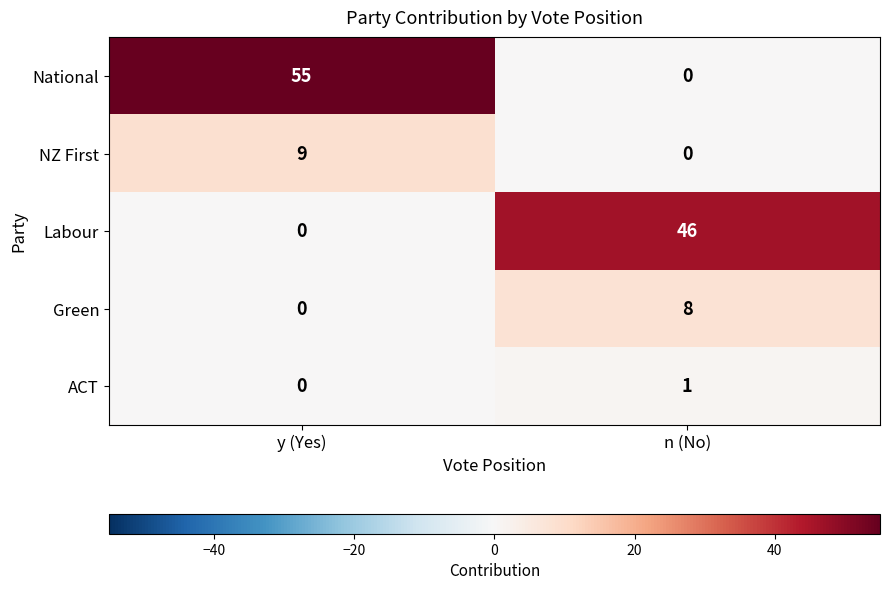

List the series in order of their peak value, highest first.

National, Labour, NZ First, Green, ACT